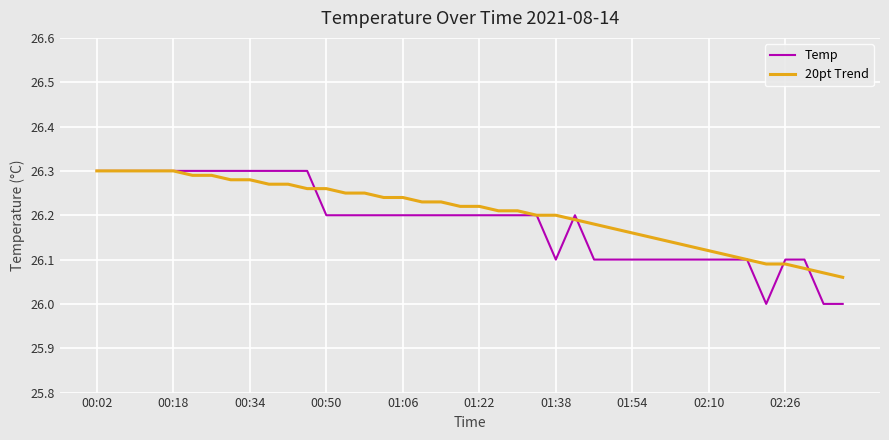

How many lines are shown in the chart?

2